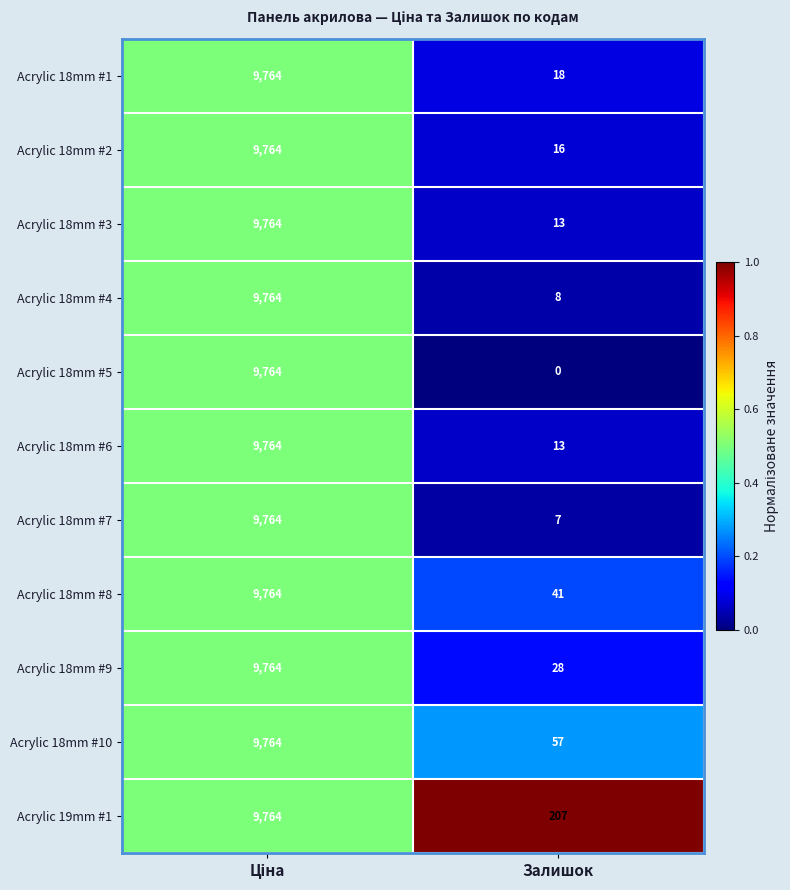

At which category does the chart reach its minimum across all series?

Залишок